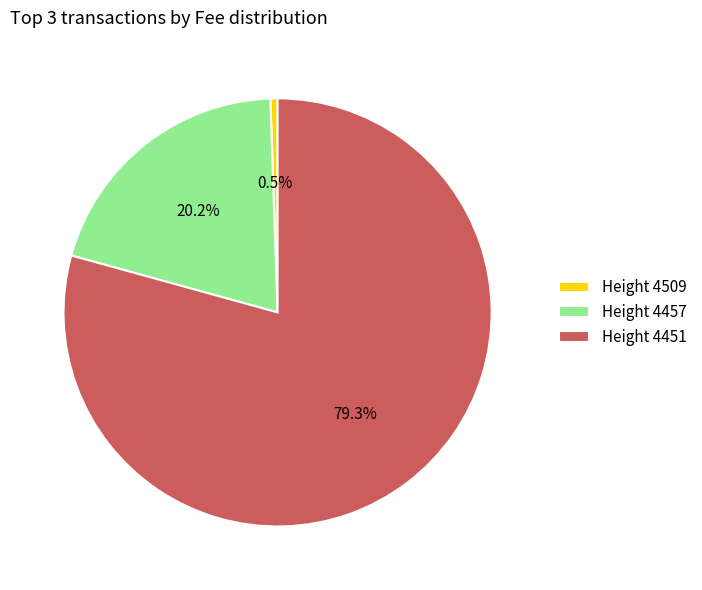

How many slices are in this pie chart?

3